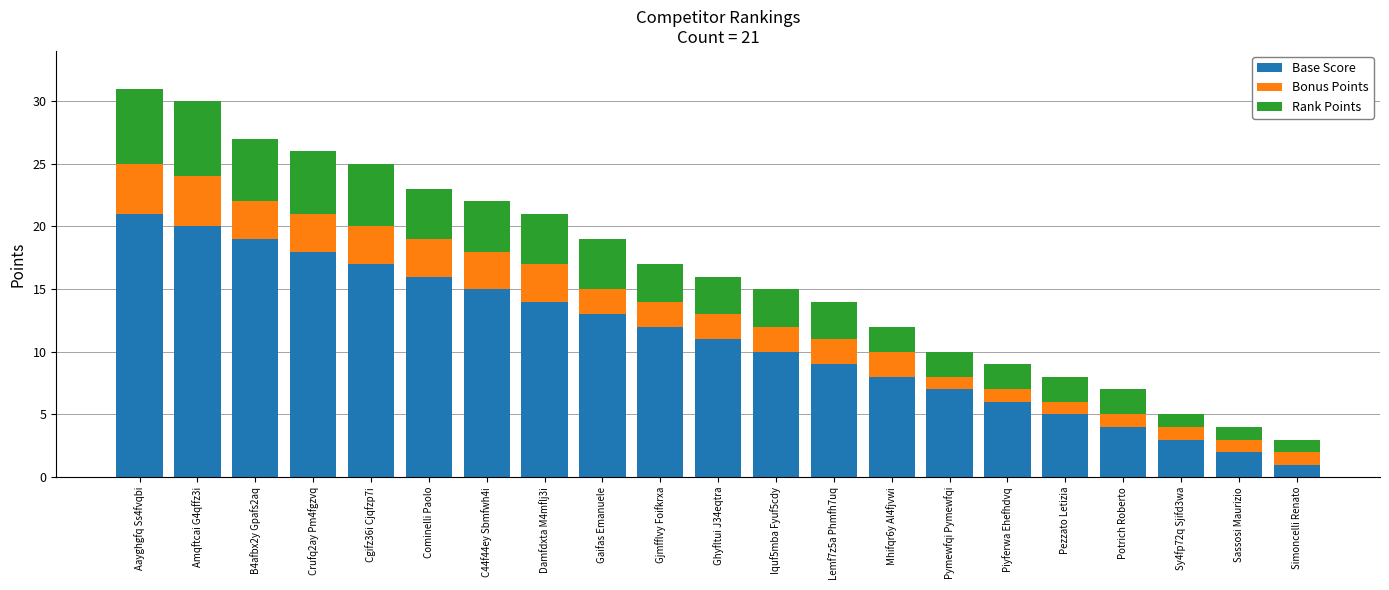

The value of Base Score at C44f44ey Sbmfwh4i is 25. True or false?

False